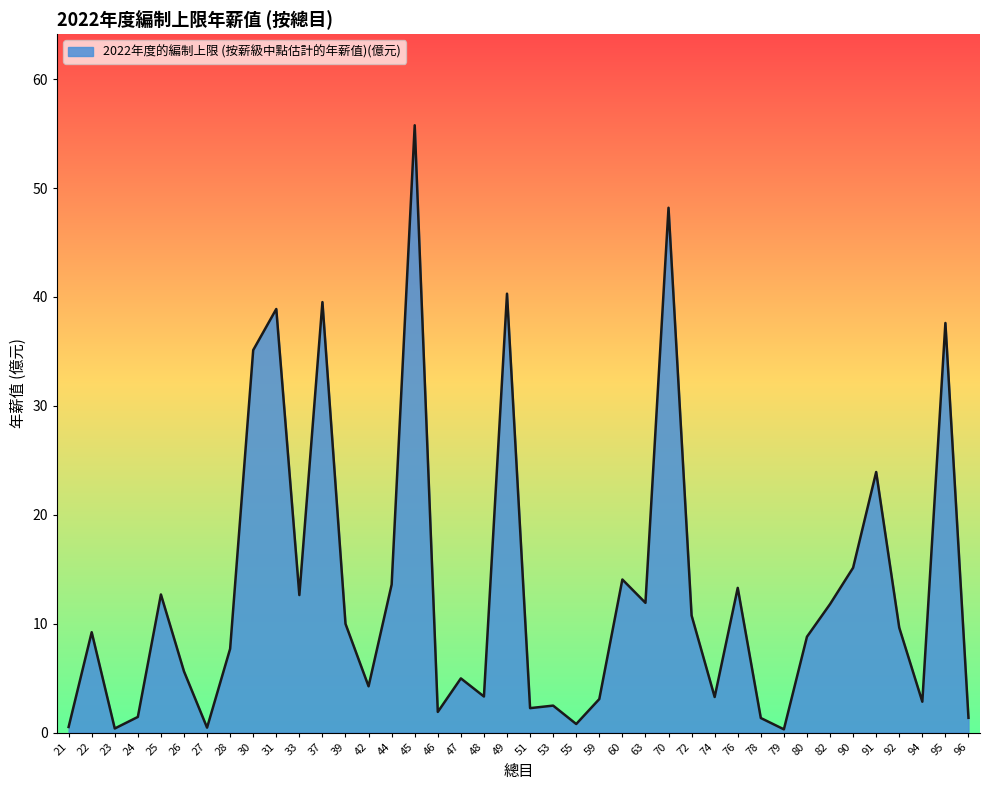

Does the chart have visible grid lines?

No